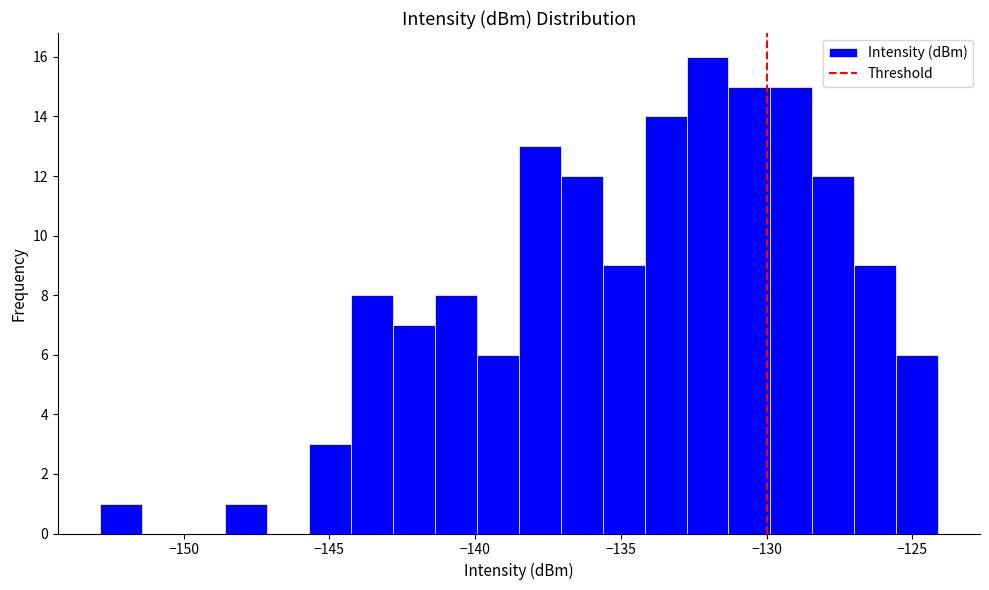

Read against the x-axis, roughly where is the centre of the tallest bar?

-132.0